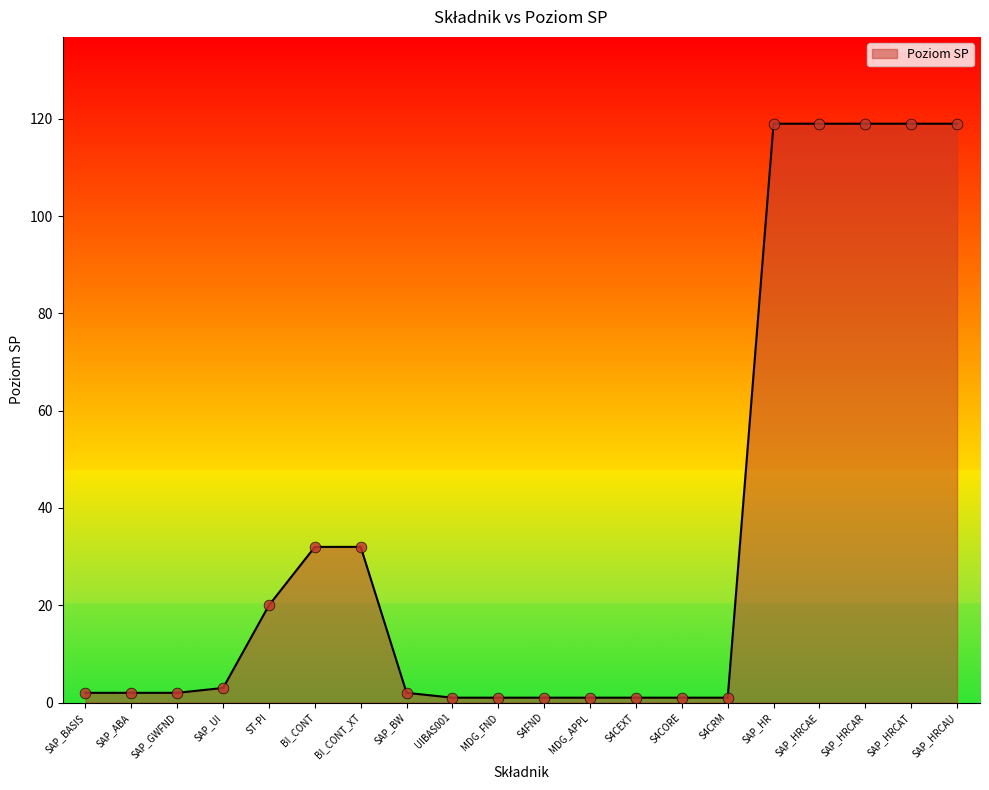

Which has a higher value, SAP_UI or ST-PI?

ST-PI